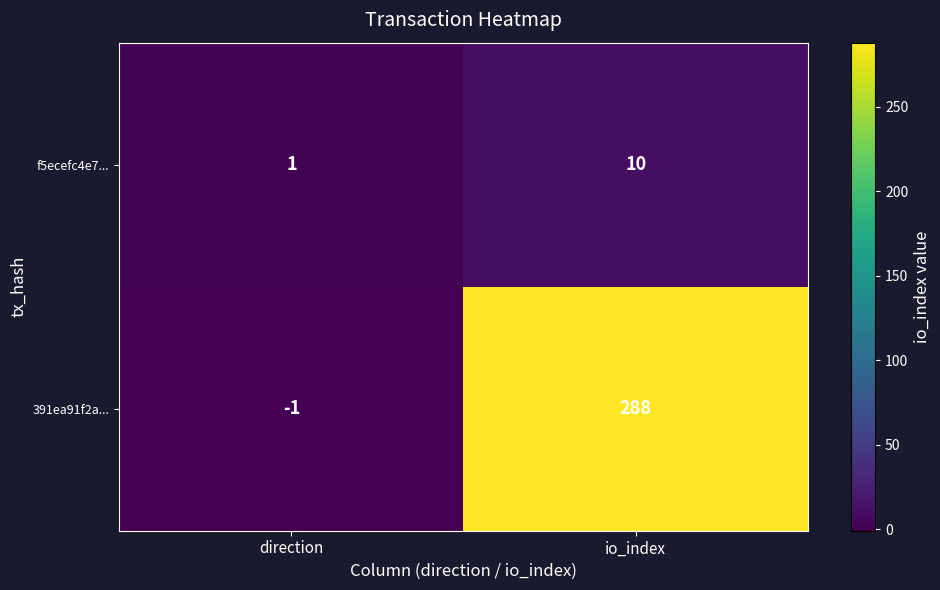

Rank the series by their maximum value, from lowest to highest.

f5ecefc4e7..., 391ea91f2a...